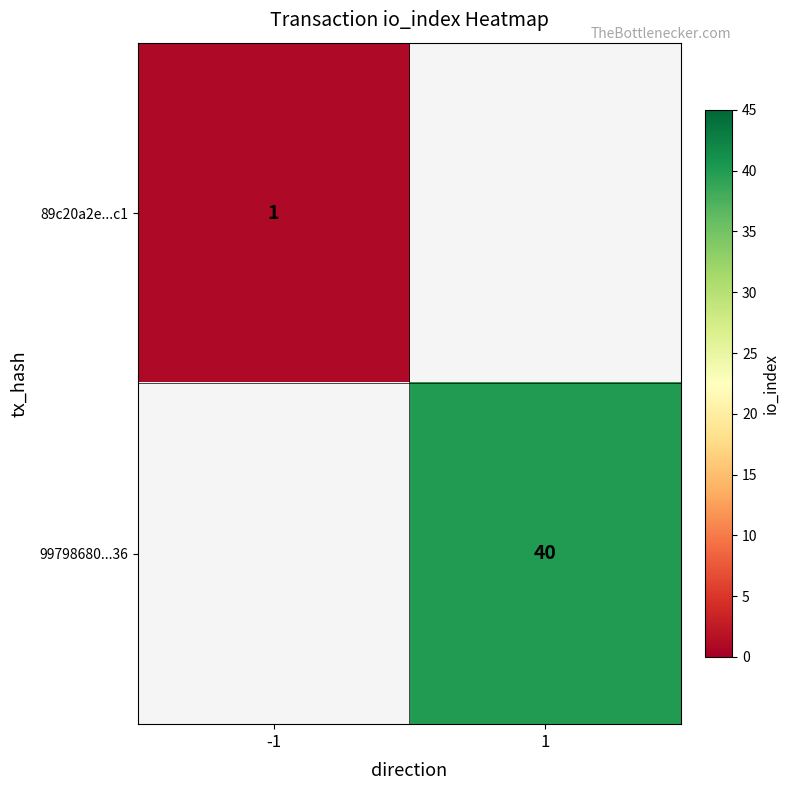

The value of 99798680...36 at 1 is 63. True or false?

False